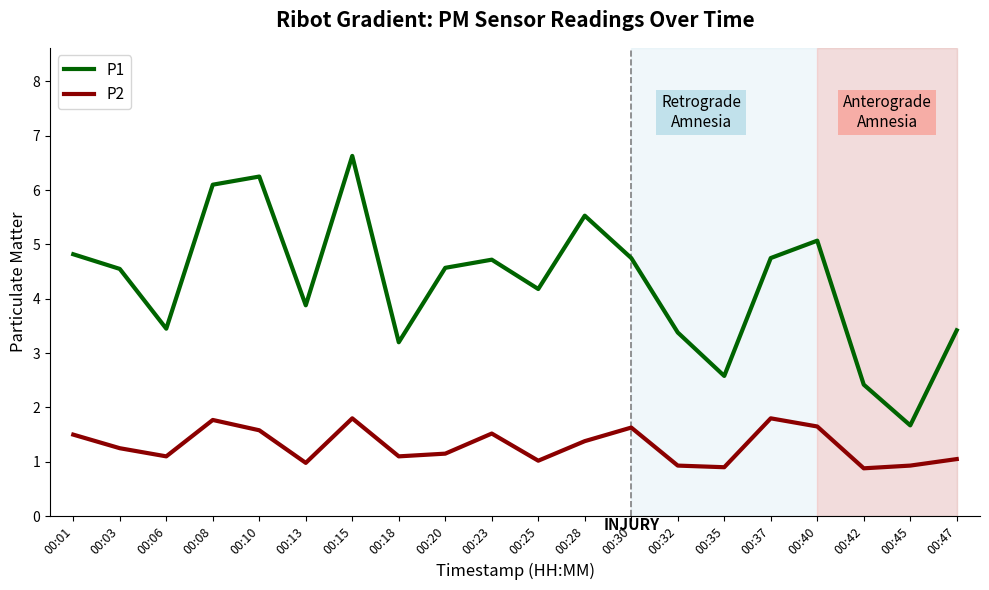

The value of P1 at 00:18 is 5.7. True or false?

False